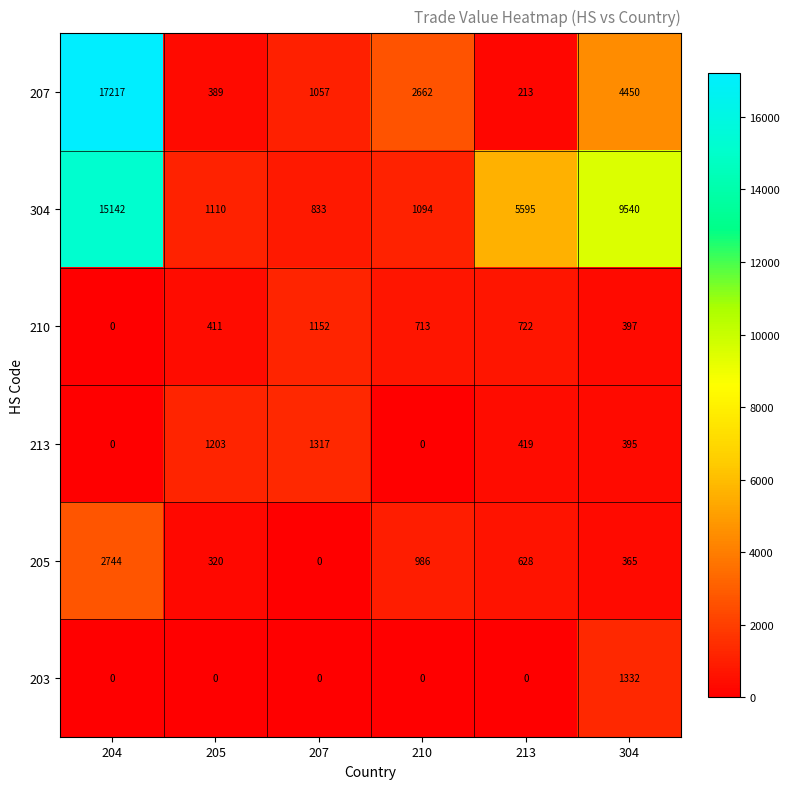

How many values in the 210 series are below 713?

3